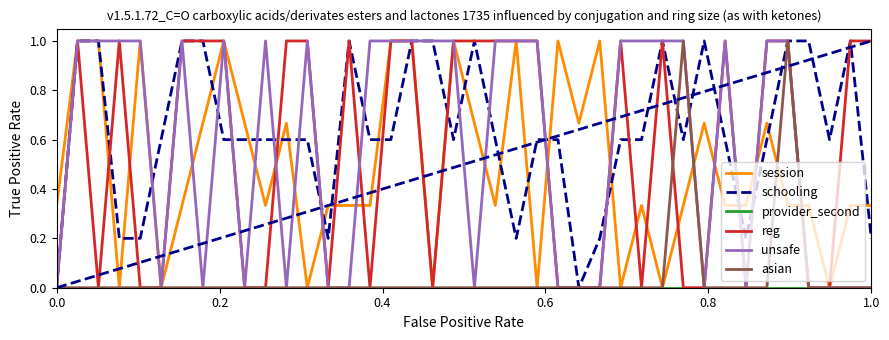

What is the maximum value for unsafe?

1.0